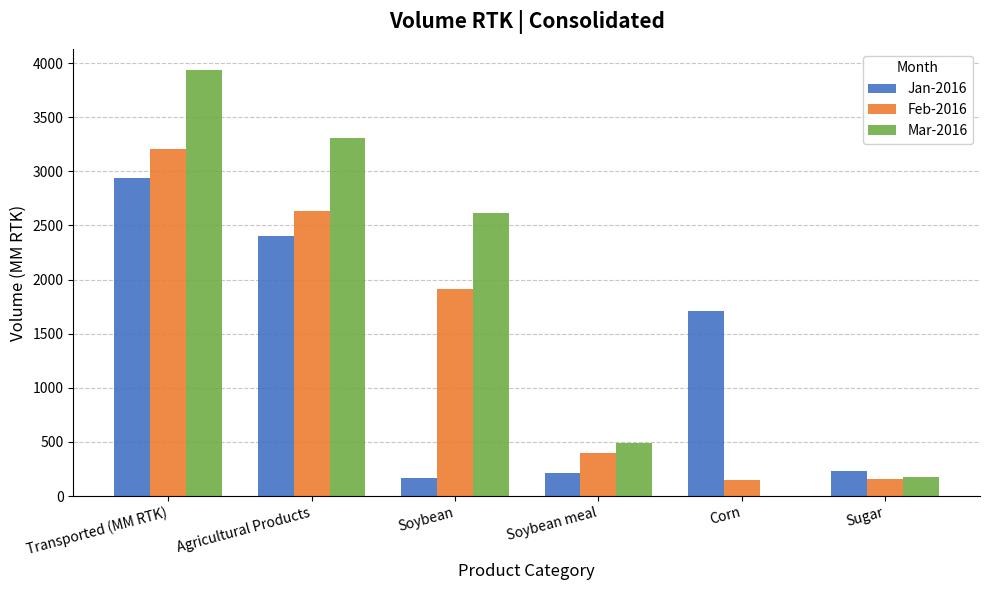

What is the spread (max minus min) of values at Soybean meal?

271.6